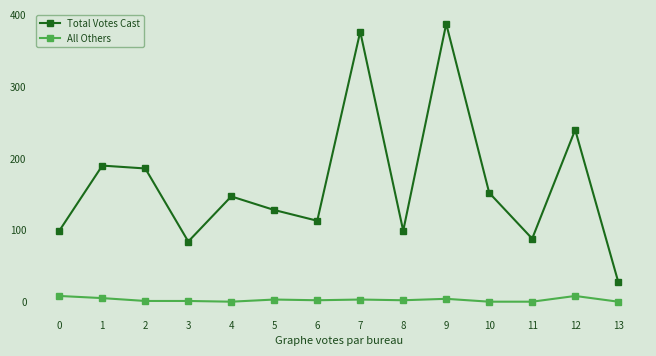

What is the total value across all series at 4?

147